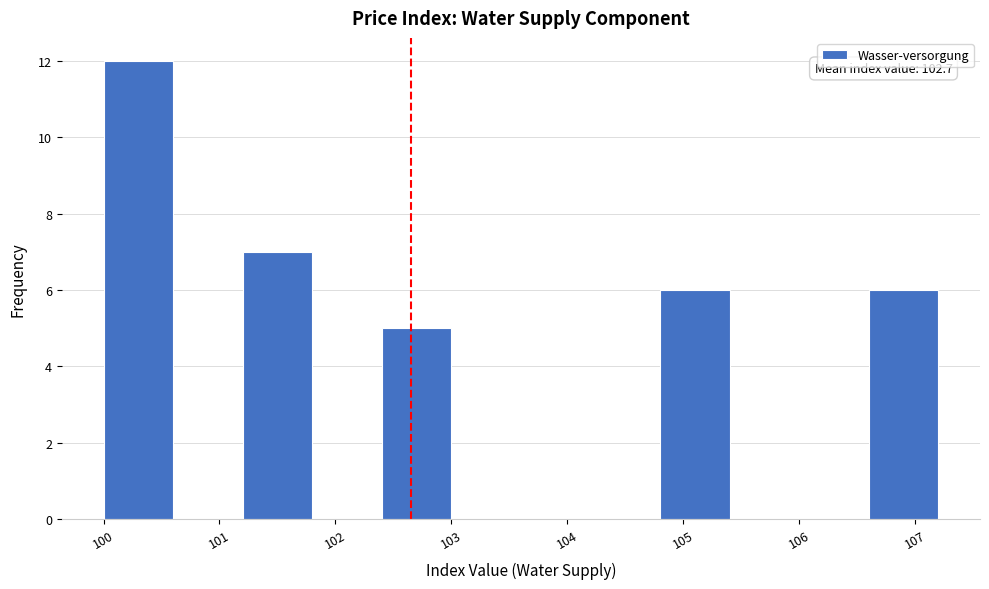

Over which range of the x-axis is the bar tallest?

100.0 to 100.6